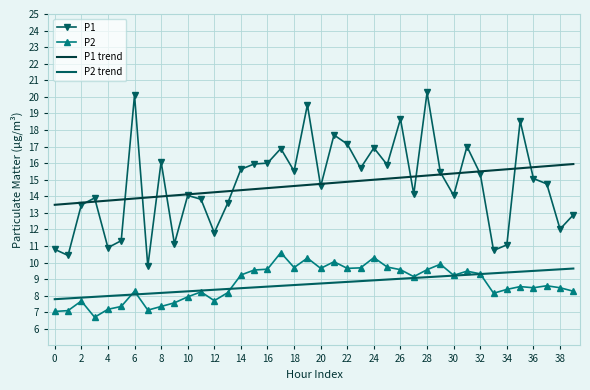

Which series has the largest range (max minus min)?

P1